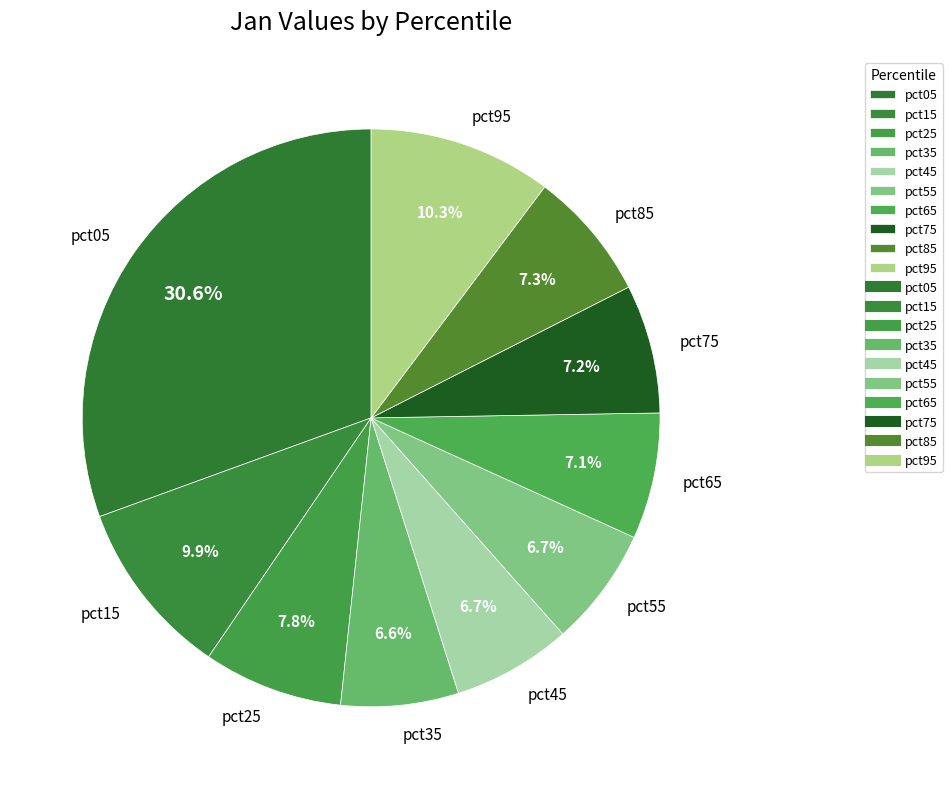

Is the sum of pct35 and pct75 greater than half?

No